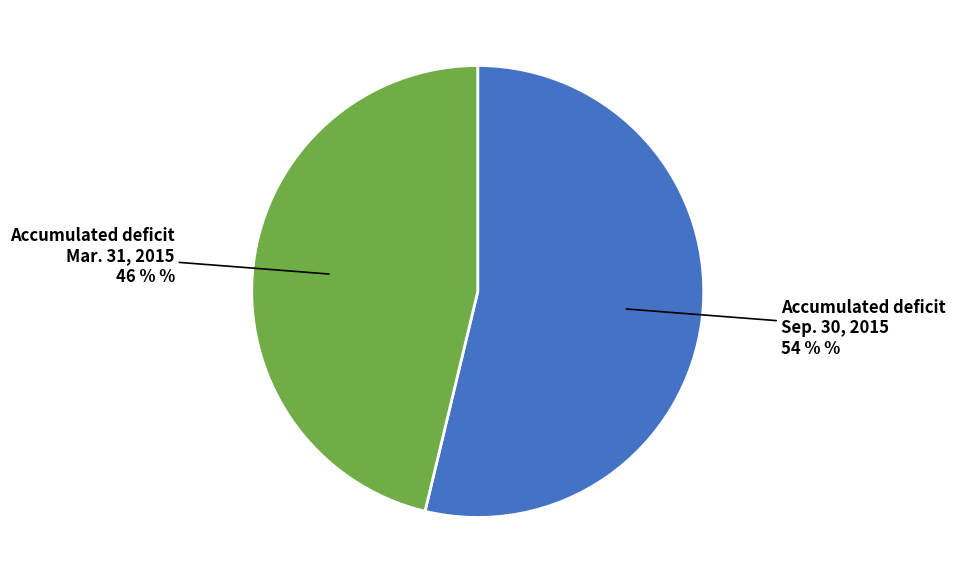

Does any single category account for the majority?

Yes